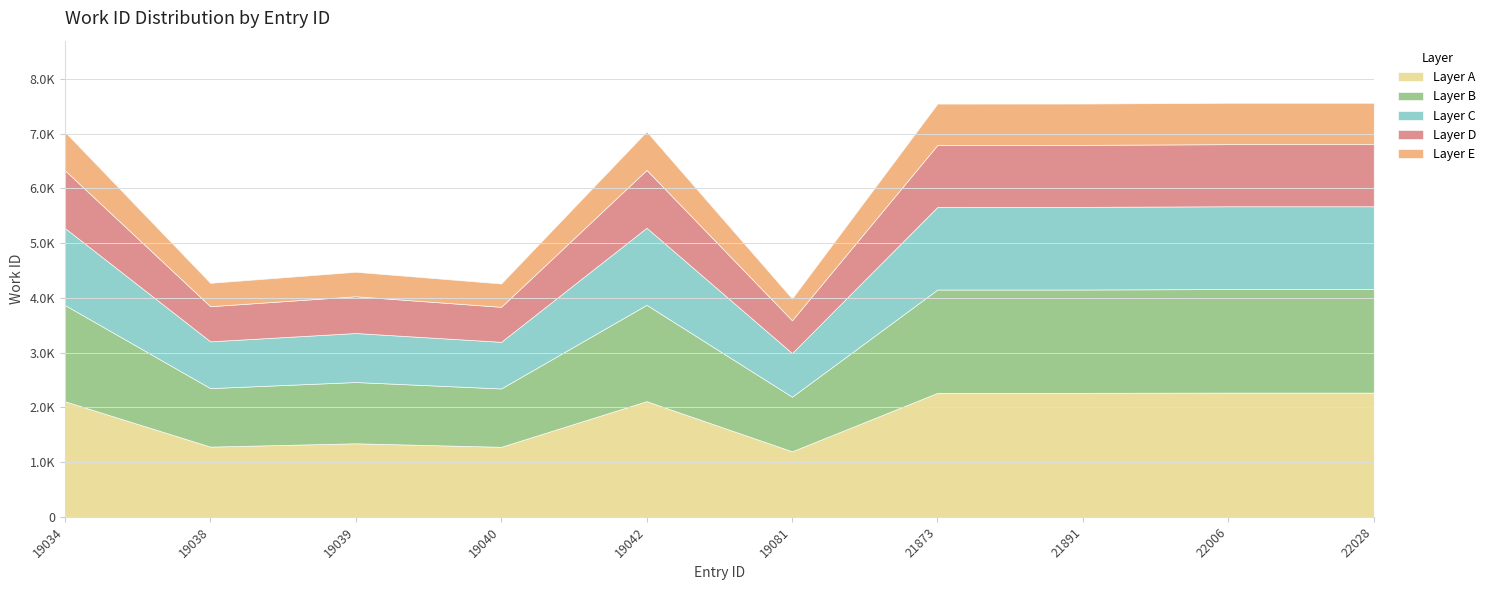

Does the chart display data point markers on the line(s)?

No